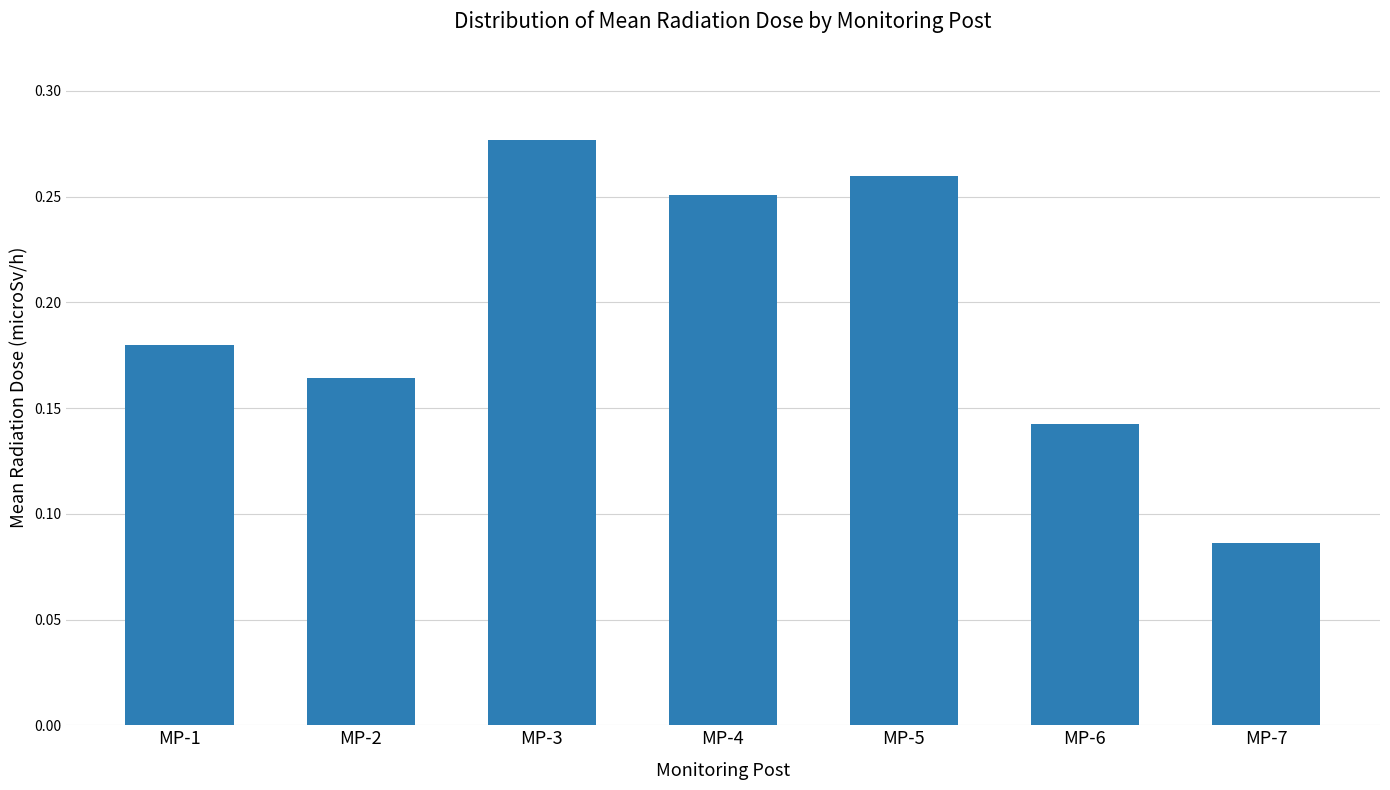

What is the sum of the values at MP-6 and MP-3?

0.4